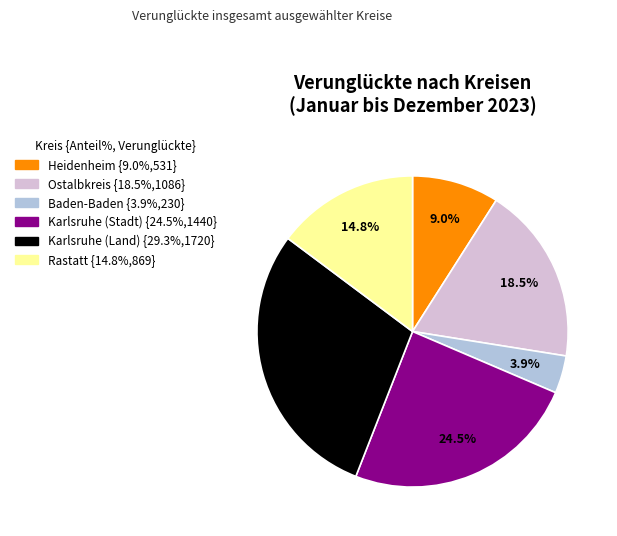

What is the smallest slice in the pie chart?

Baden-Baden